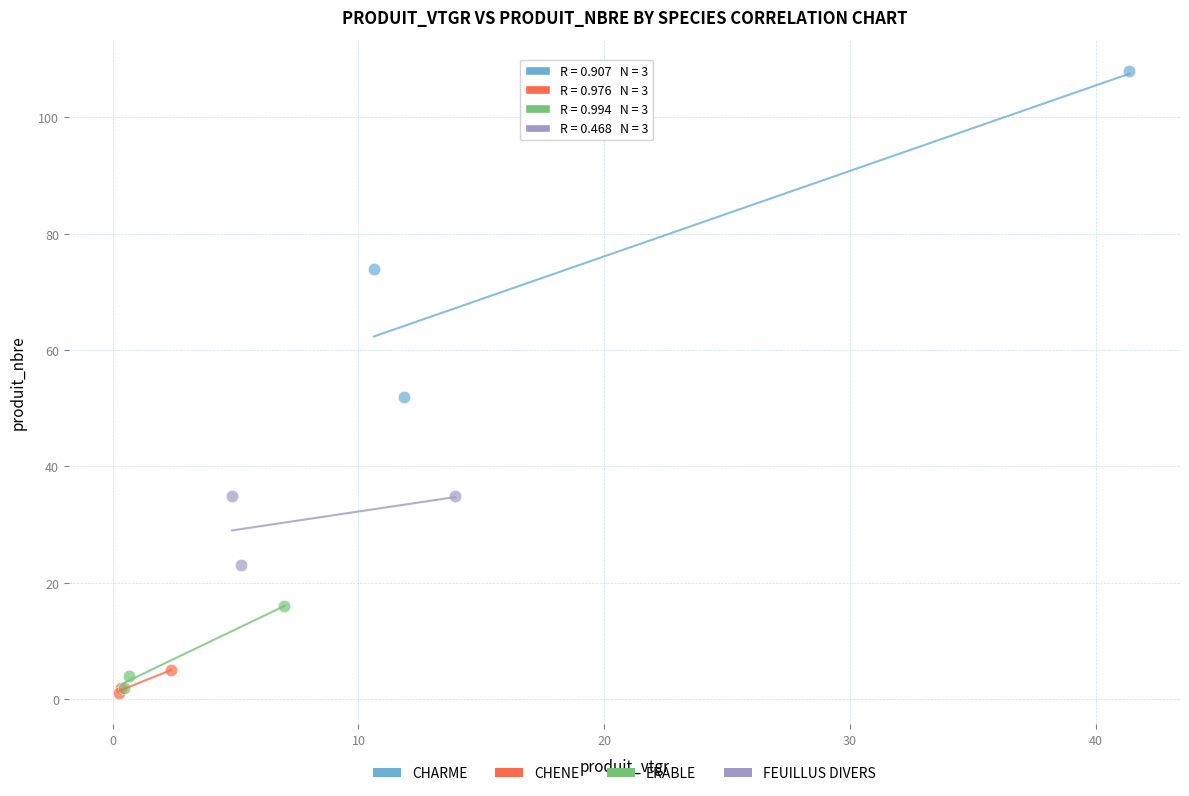

Which series contains the highest Y value?

CHARME